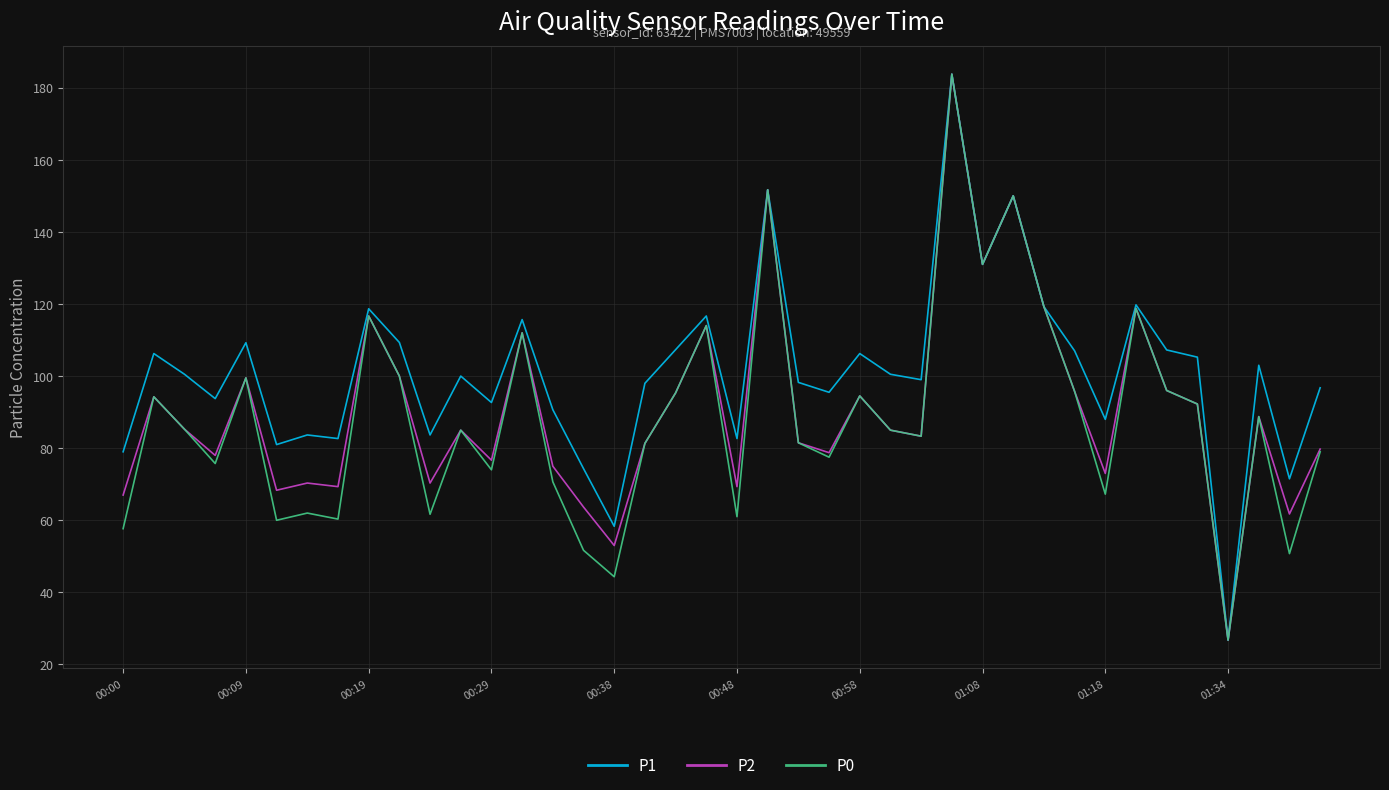

What is the lowest value of the P2 series?

26.8